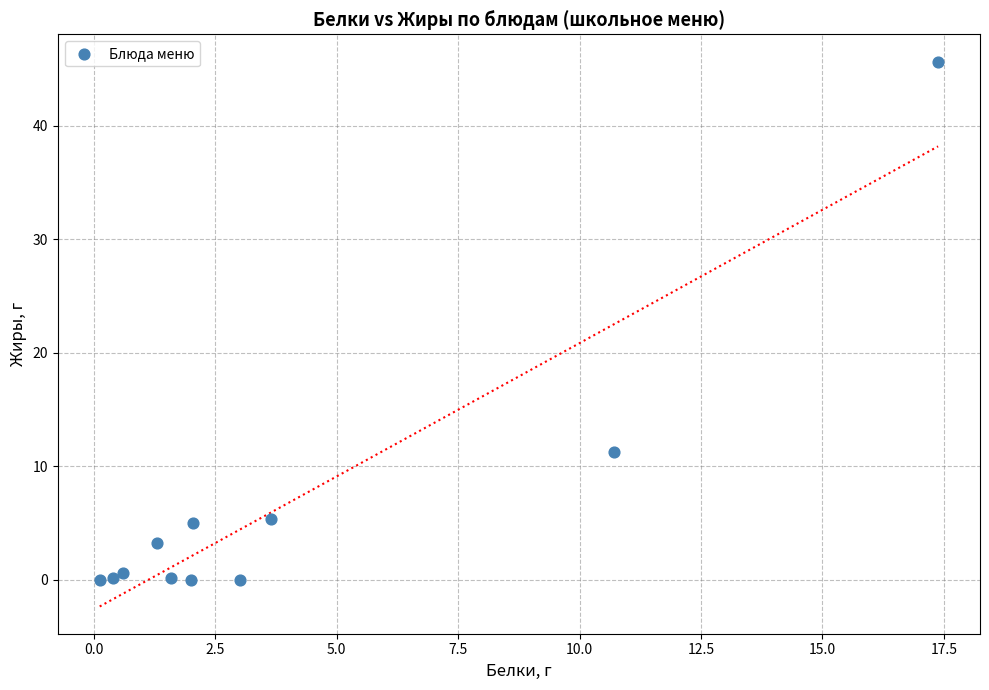

What Y value in the scatter plot is closest to 22?

11.2